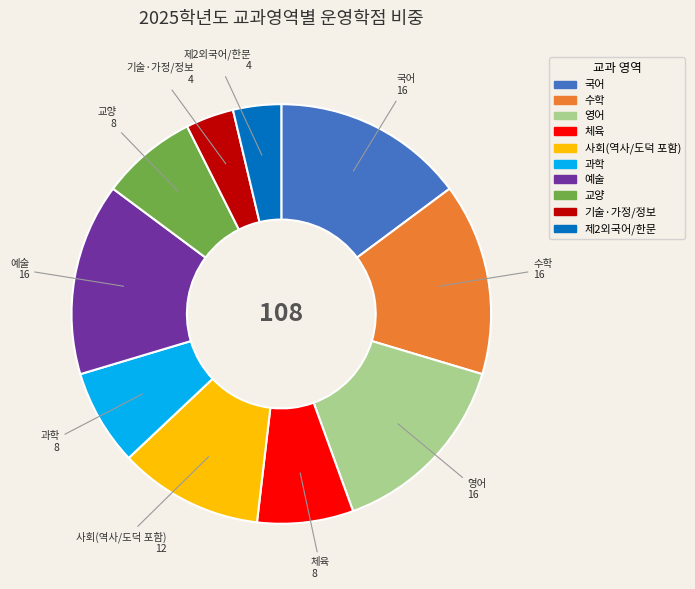

Which has a higher value, 제2외국어/한문 or 수학?

수학